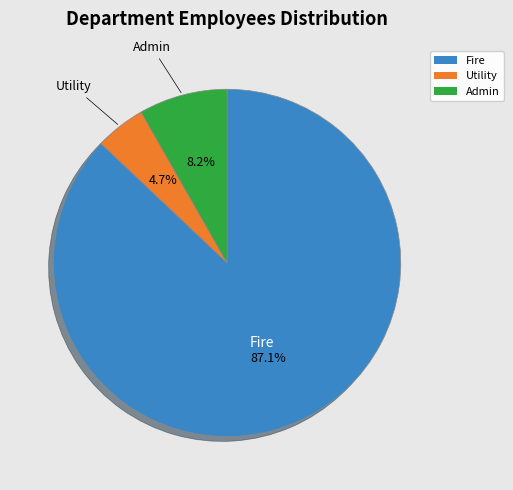

What is the ratio of the value at Fire to the value at Admin?

10.6